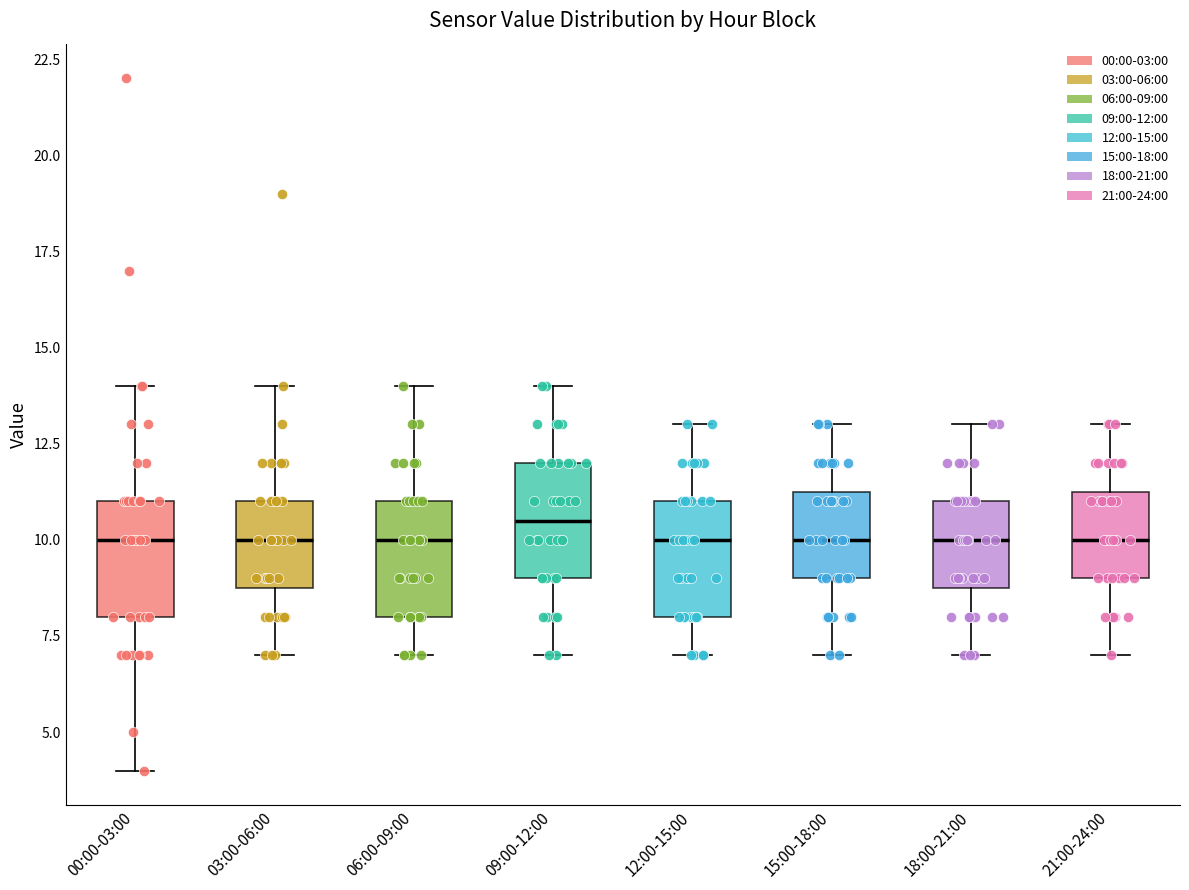

Where is the upper edge of the box for 00:00-03:00 on the y-axis? The values are not printed on the chart, so give them approximately, as read against the axis.

11.0